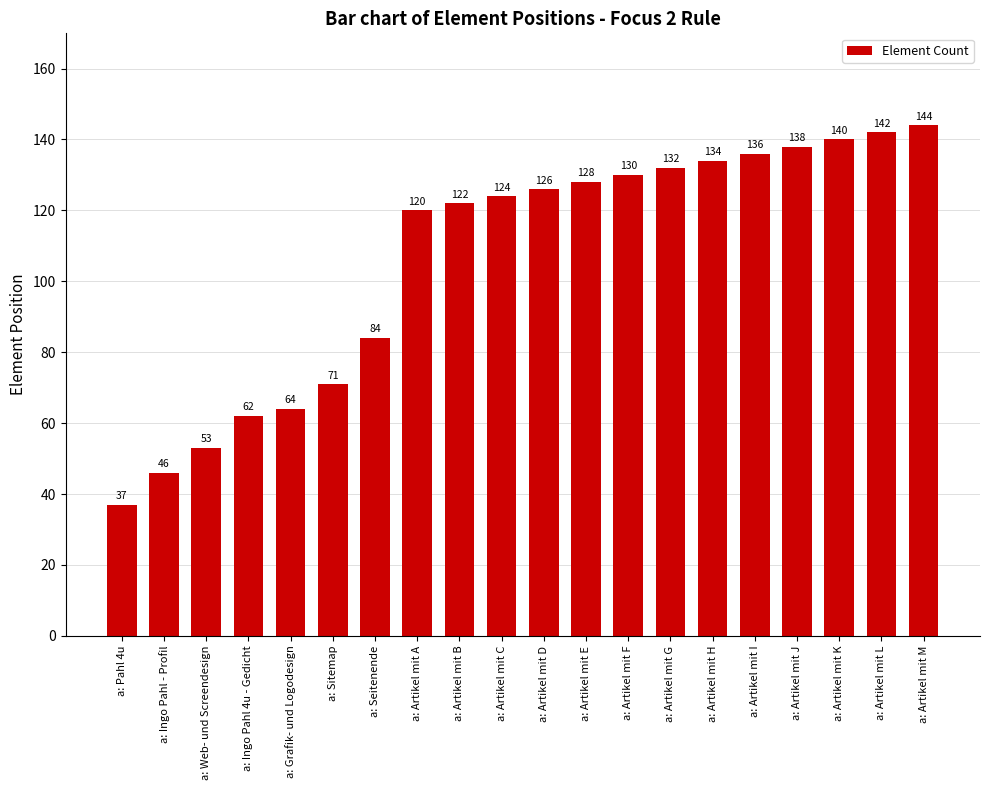

What is the smallest value displayed?

37